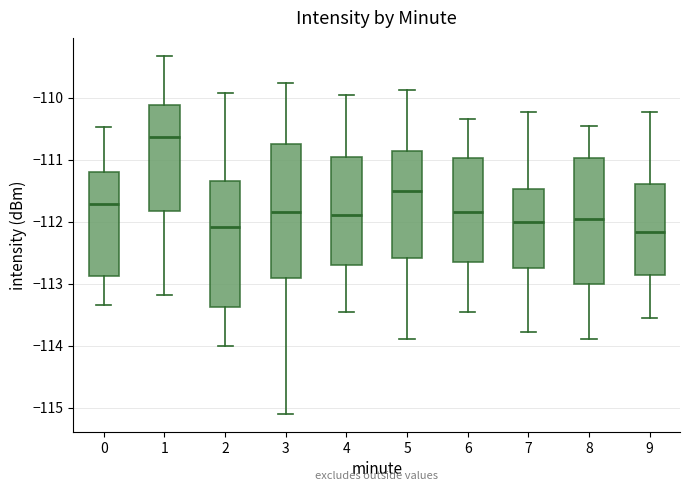

Which box's median line is the highest?

1